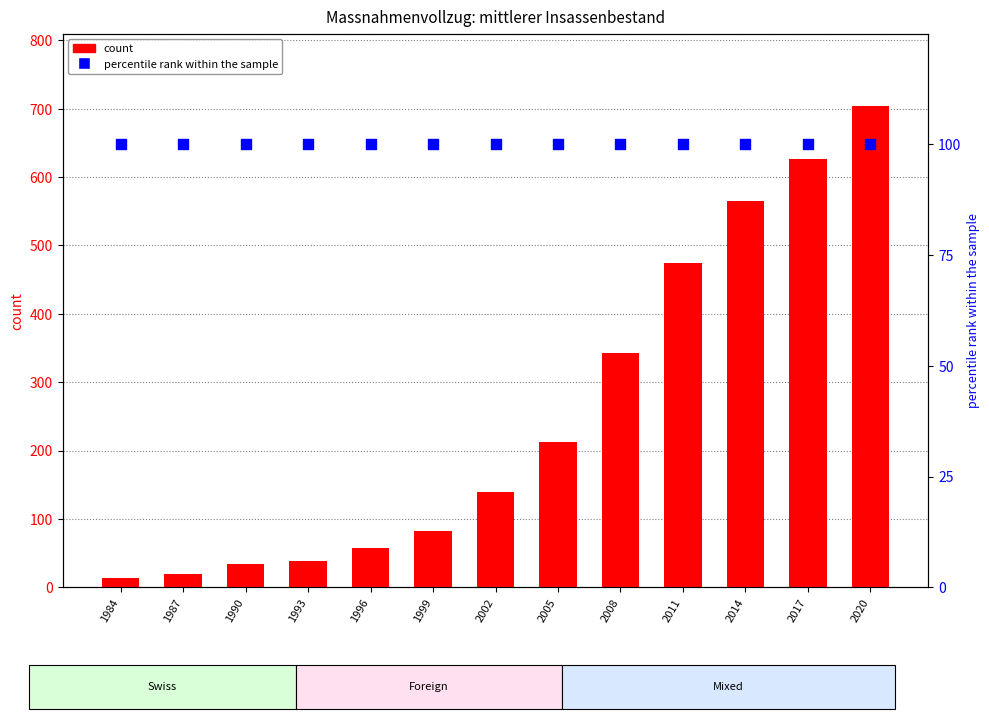

At which category is the sum across all series the highest?

2020